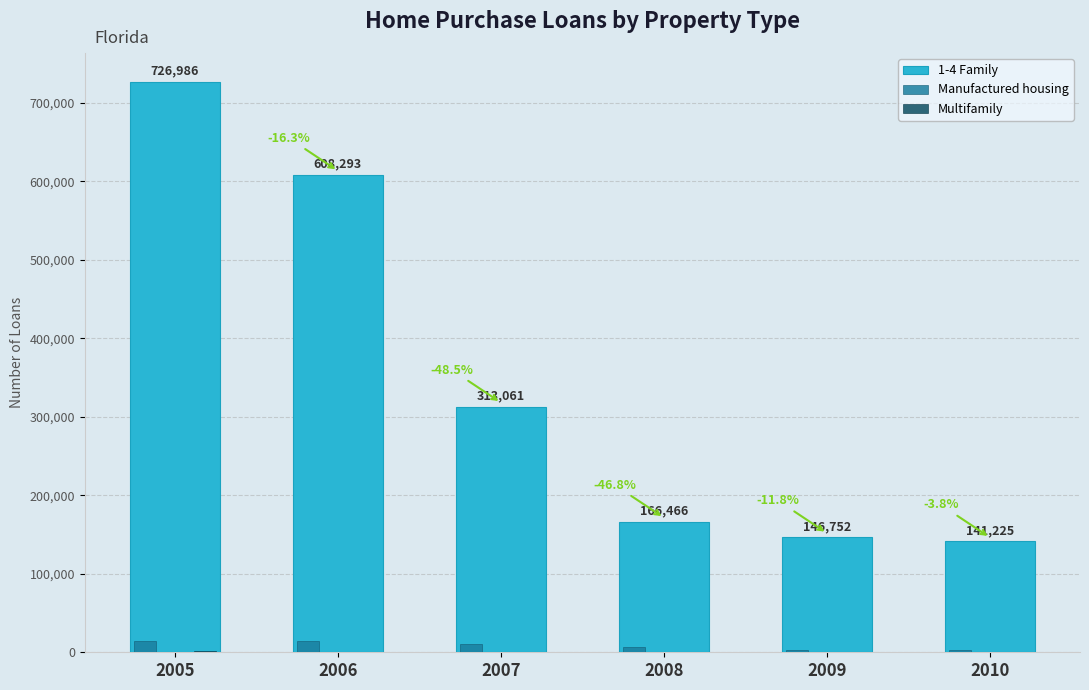

Which label corresponds to the largest value in the chart?

2005